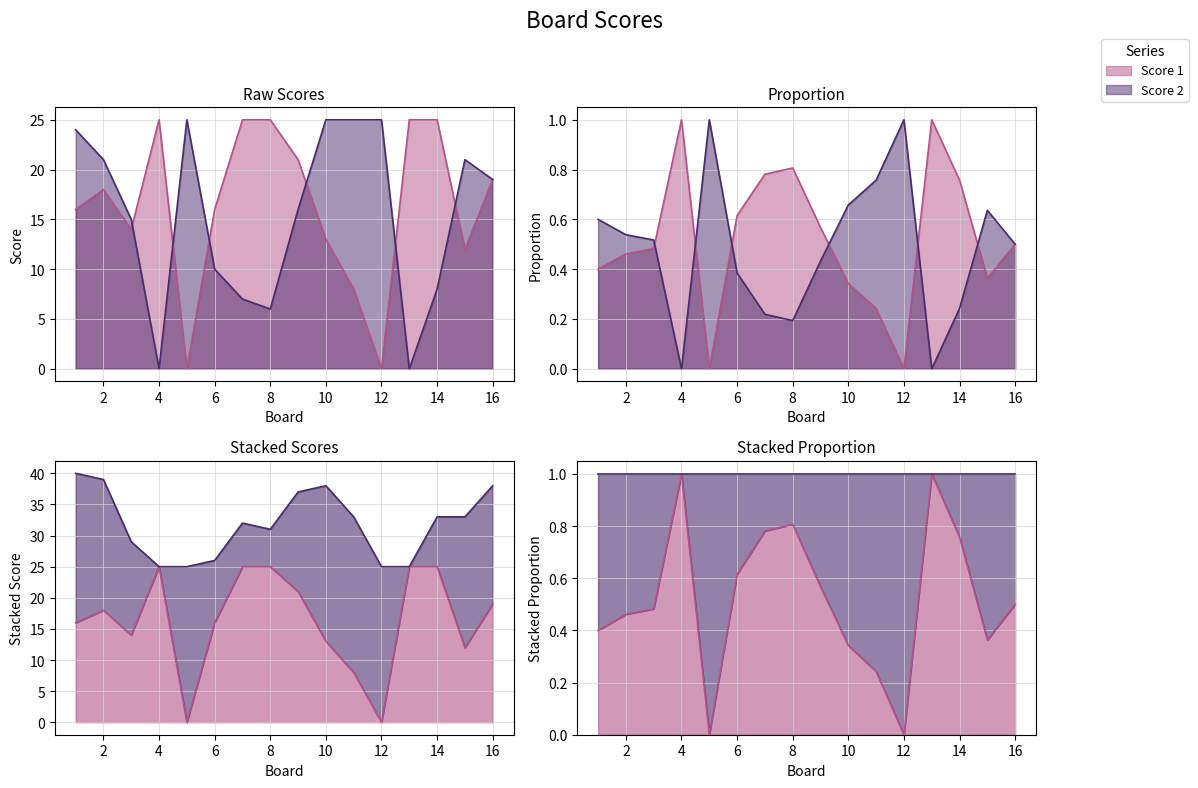

At which category is the sum across all series the highest?

1